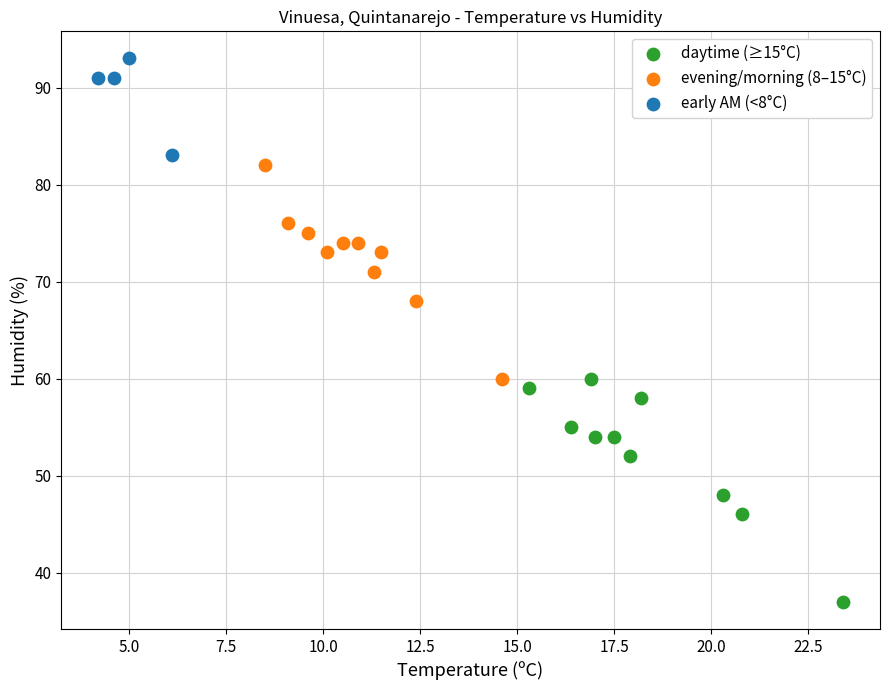

Which series reaches the minimum Y coordinate?

daytime (≥15°C)